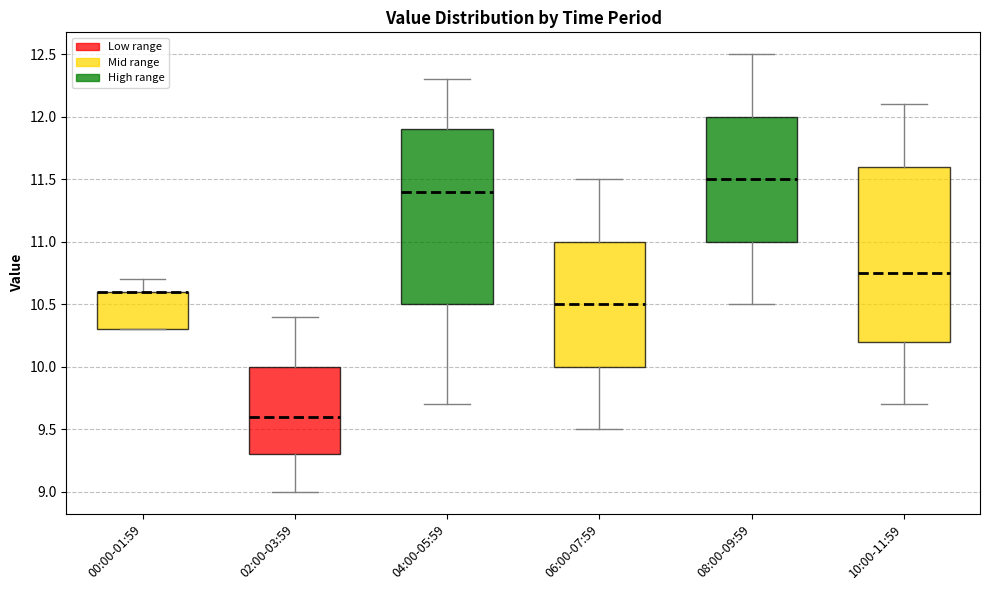

Reading left to right, read every box against the y-axis: the position of its median line, the range the box covers, and the ends of its whiskers. The values are not printed on the chart, so give them approximately, as read against the axis.

00:00-01:59: median 10.60 (drawn on the box's upper edge), box 10.30 to 10.60, whiskers 10.30 to 10.70
02:00-03:59: median 9.60, box 9.30 to 10.00, whiskers 9.00 to 10.40
04:00-05:59: median 11.40, box 10.50 to 11.90, whiskers 9.70 to 12.30
06:00-07:59: median 10.50, box 10.00 to 11.00, whiskers 9.50 to 11.50
08:00-09:59: median 11.50, box 11.00 to 12.00, whiskers 10.50 to 12.50
10:00-11:59: median 10.75, box 10.20 to 11.60, whiskers 9.70 to 12.10